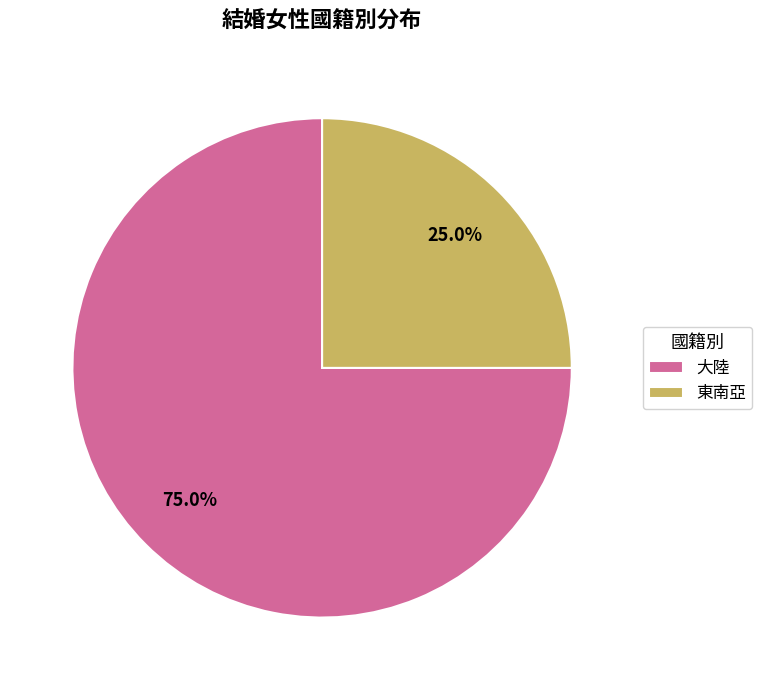

To the nearest percent, what is the difference between the 大陸 and 東南亞 slice percentages?

50%